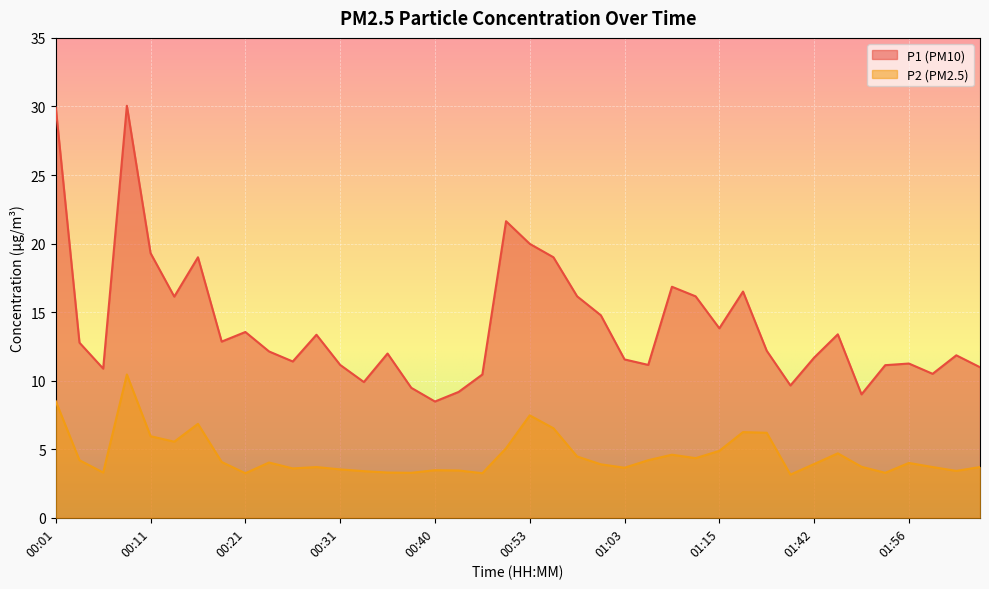

What is the sum of all P2 values?

182.3